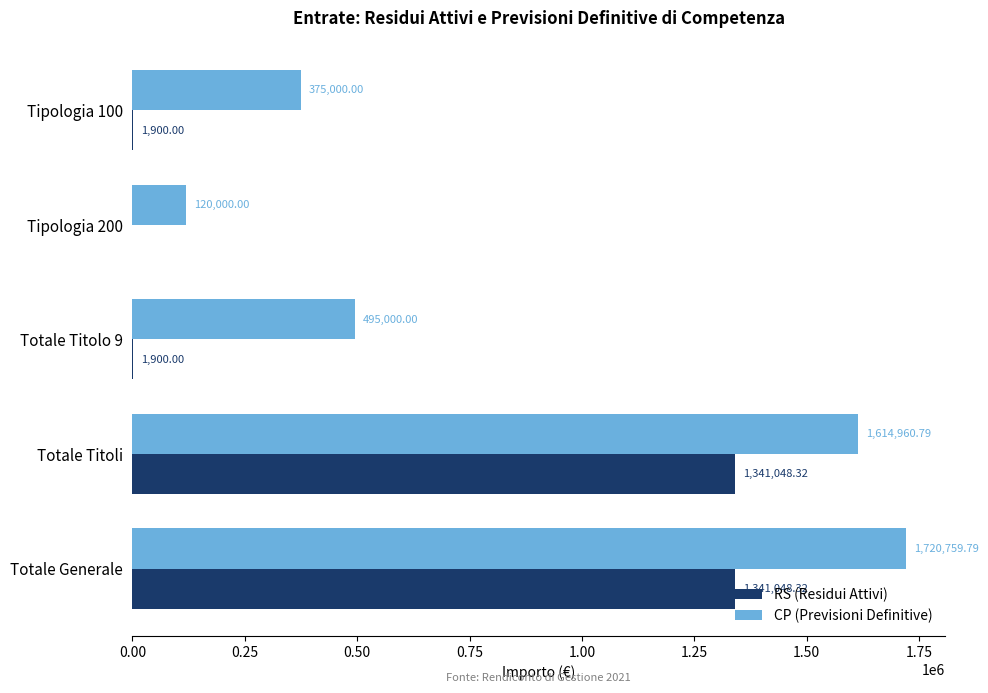

What is the sum of the CP (Previsioni Definitive) values at Totale Titoli and Totale Titolo 9?

2109960.8